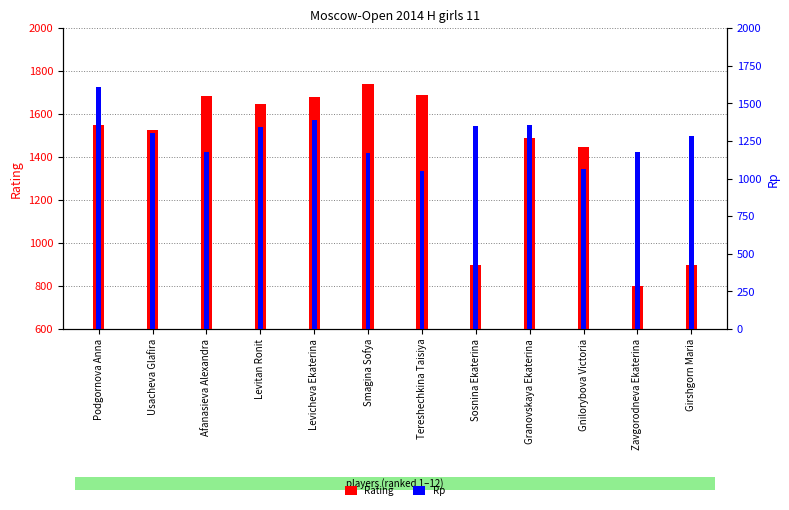

Which series has the largest range (max minus min)?

Rating